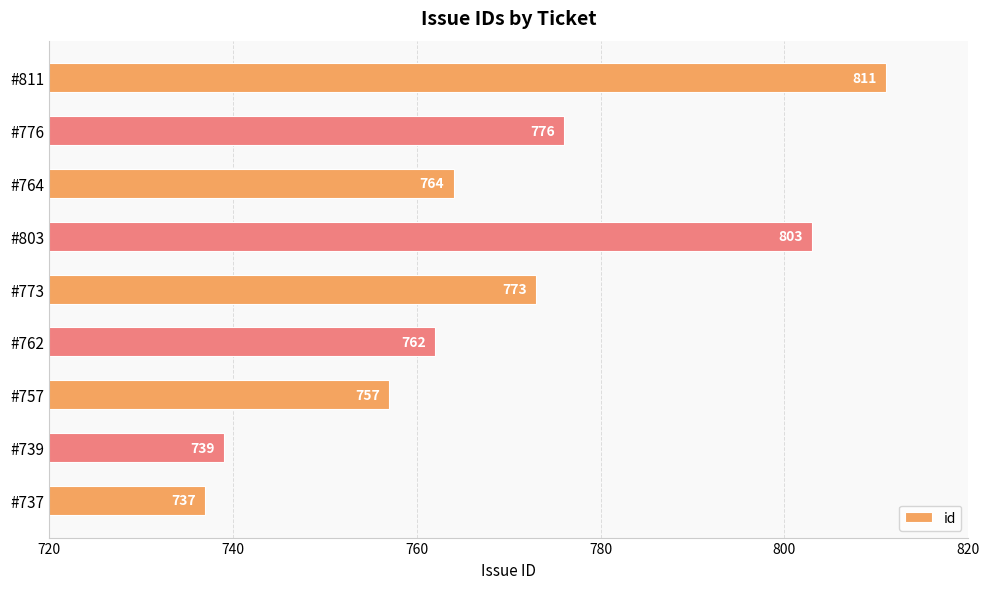

What is the change in value from #737 to #764?

+27